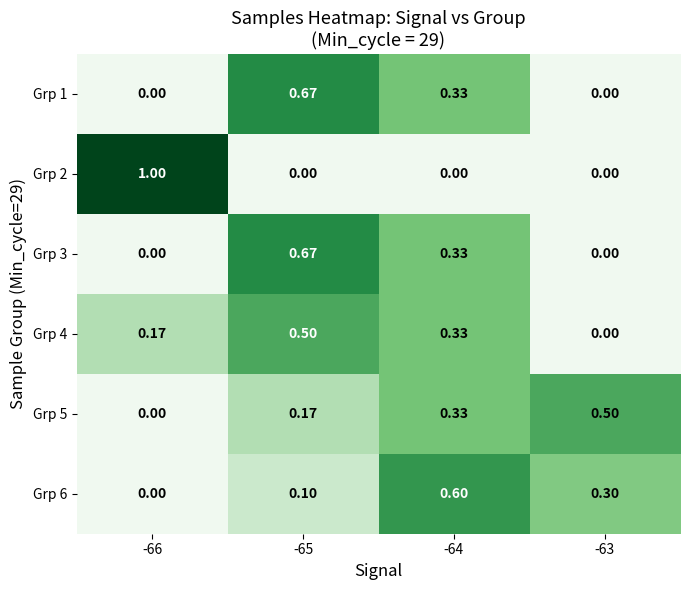

How many data points in Grp 1 are above 0?

2